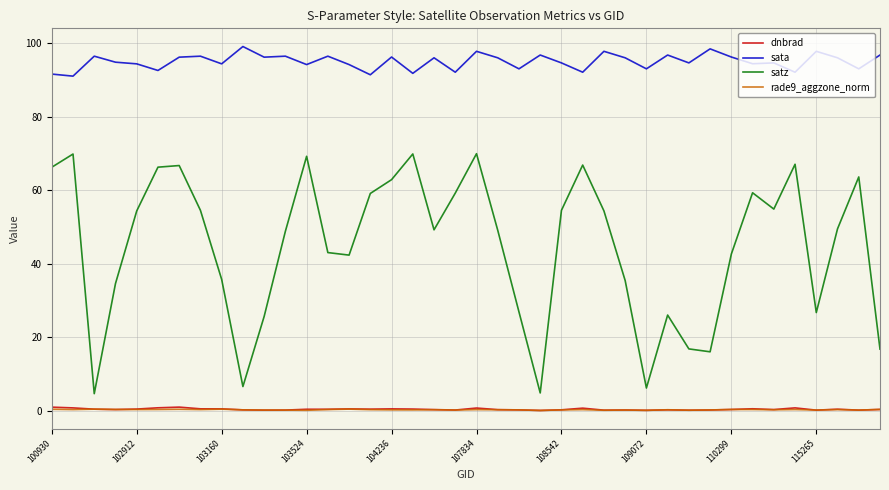

Which series has the largest total across all categories?

sata